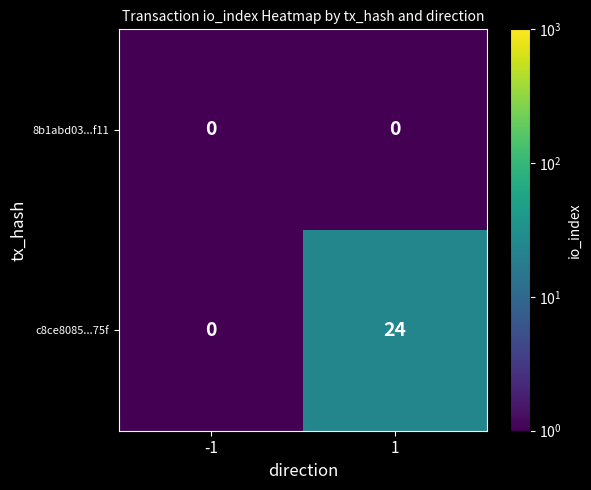

Reading left to right, what are all the values shown in this chart?

8b1abd03...f11: 0	0
c8ce8085...75f: 0	24